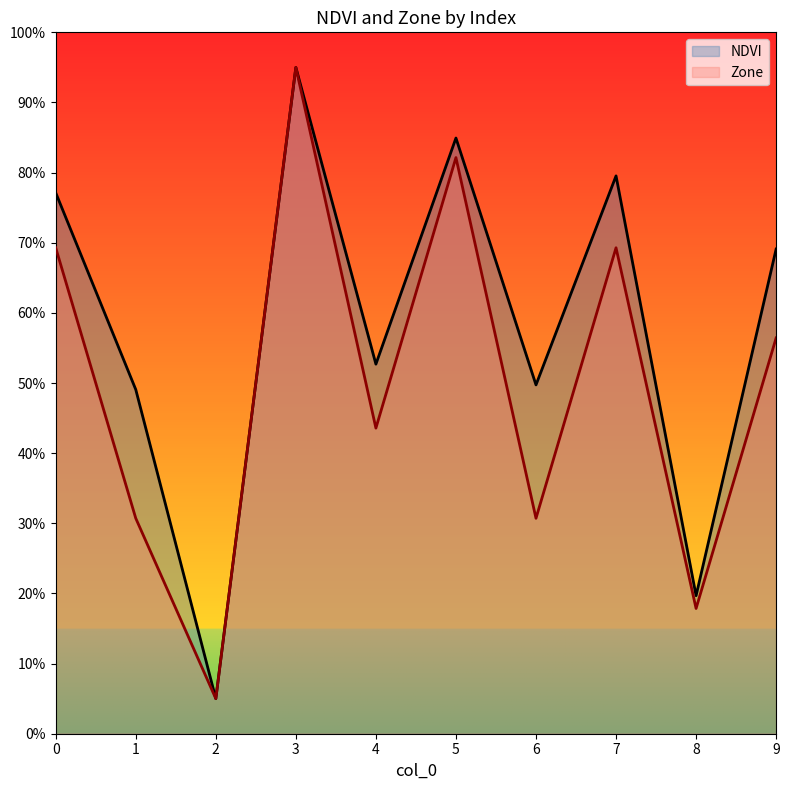

Rank the series by their average value, from lowest to highest.

Zone, NDVI